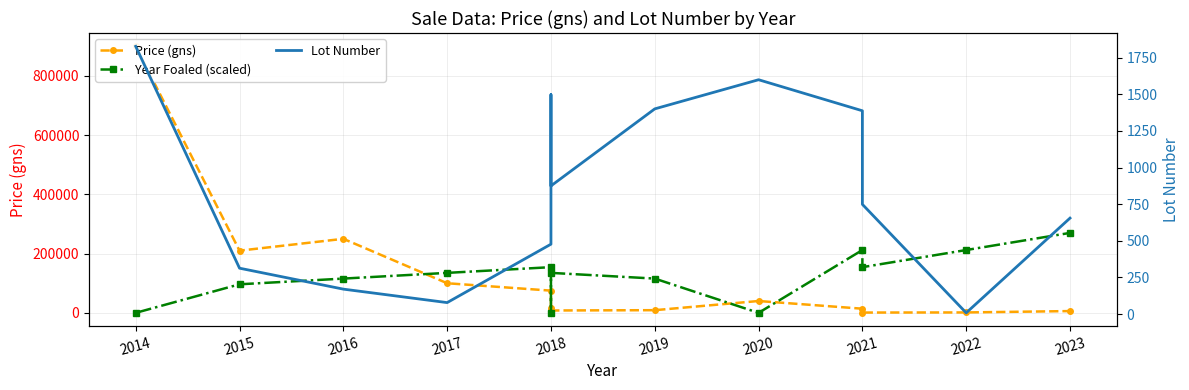

How many times do Year Foaled (scaled) and Lot Number cross each other?

5